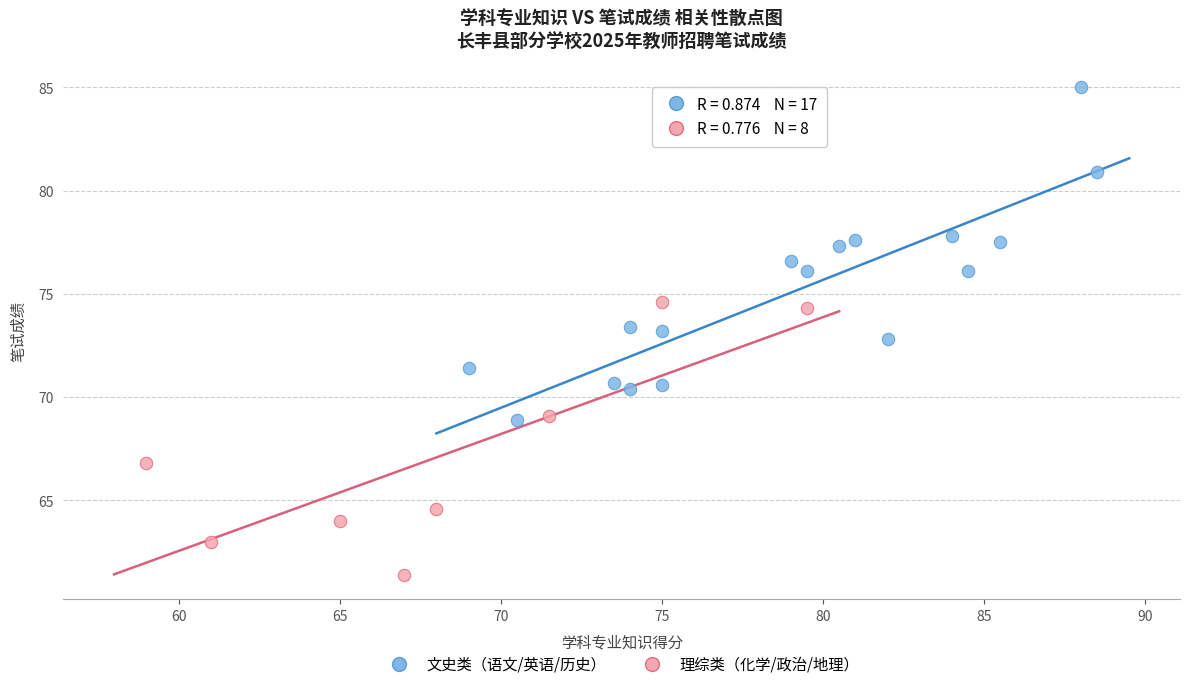

Which series contains the highest Y value?

文史类（语文/英语/历史）